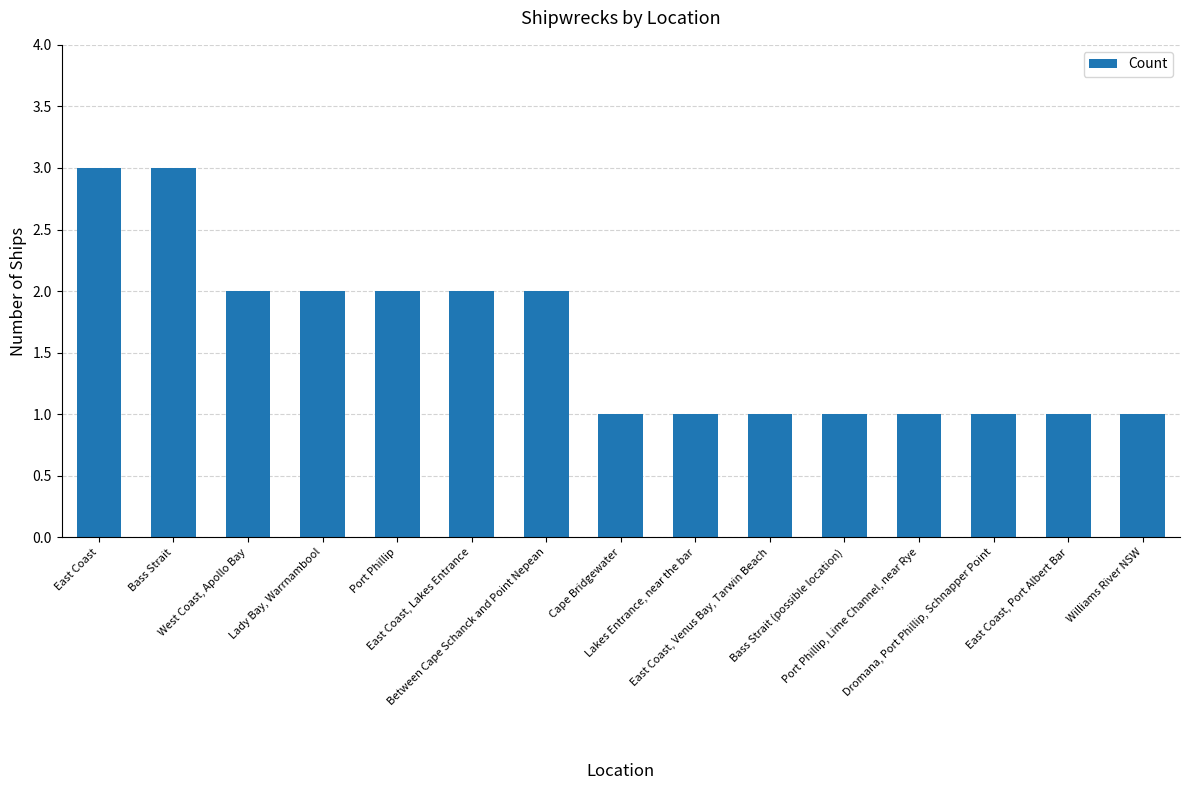

What is the minimum value shown in the chart?

1